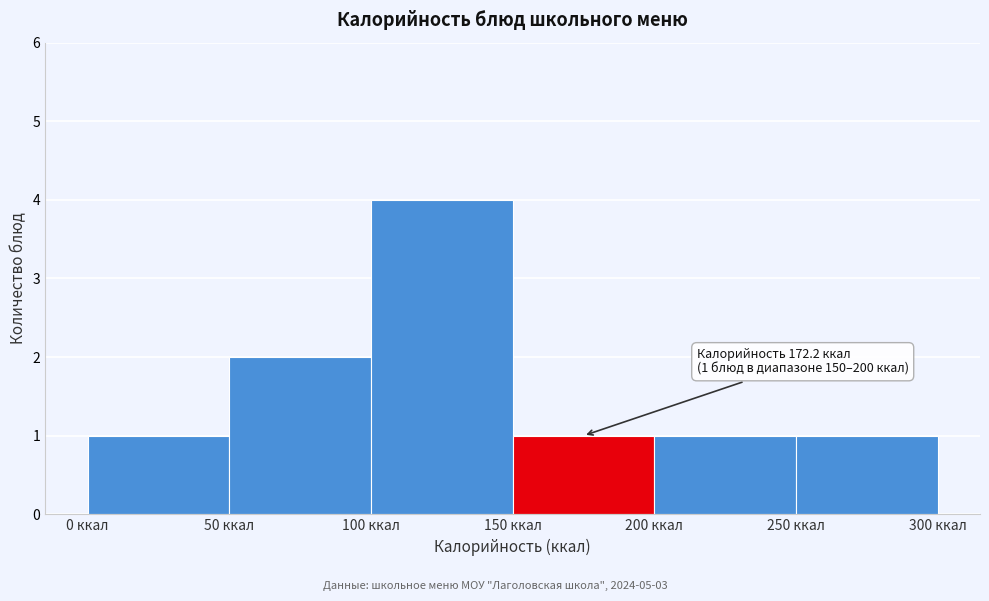

Over which range of the x-axis is the bar tallest?

100 to 150